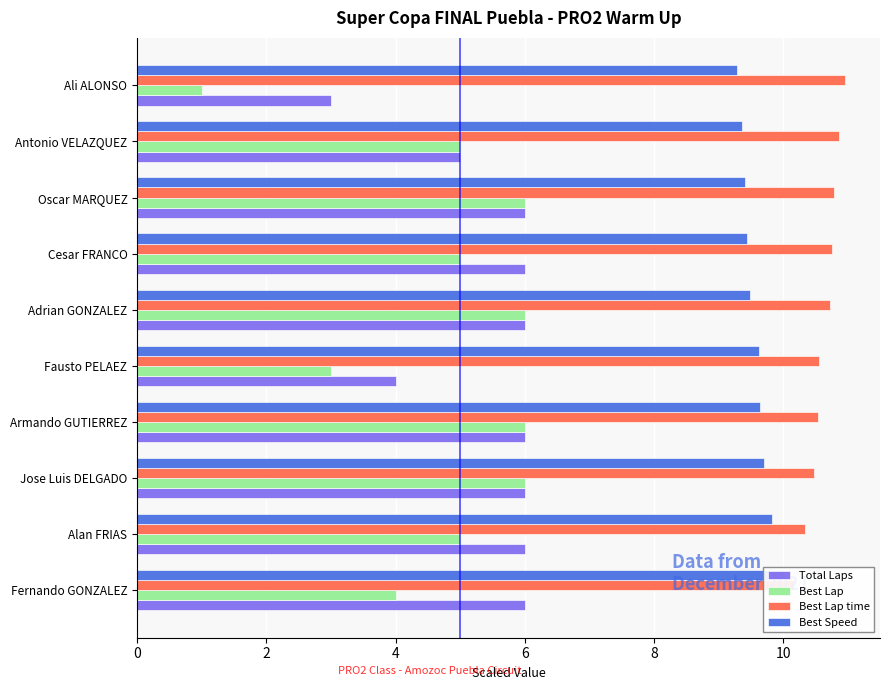

Reading left to right, transcribe all the data shown in this chart.

Total Laps: 6.0	6.0	6.0	6.0	4.0	6.0	6.0	6.0	5.0	3.0
Best Lap: 4.0	5.0	6.0	6.0	3.0	6.0	5.0	6.0	5.0	1.0
Best Lap time: 10.2	10.3	10.5	10.5	10.6	10.7	10.8	10.8	10.9	10.9
Best Speed: 10.0	9.8	9.7	9.6	9.6	9.5	9.4	9.4	9.4	9.3